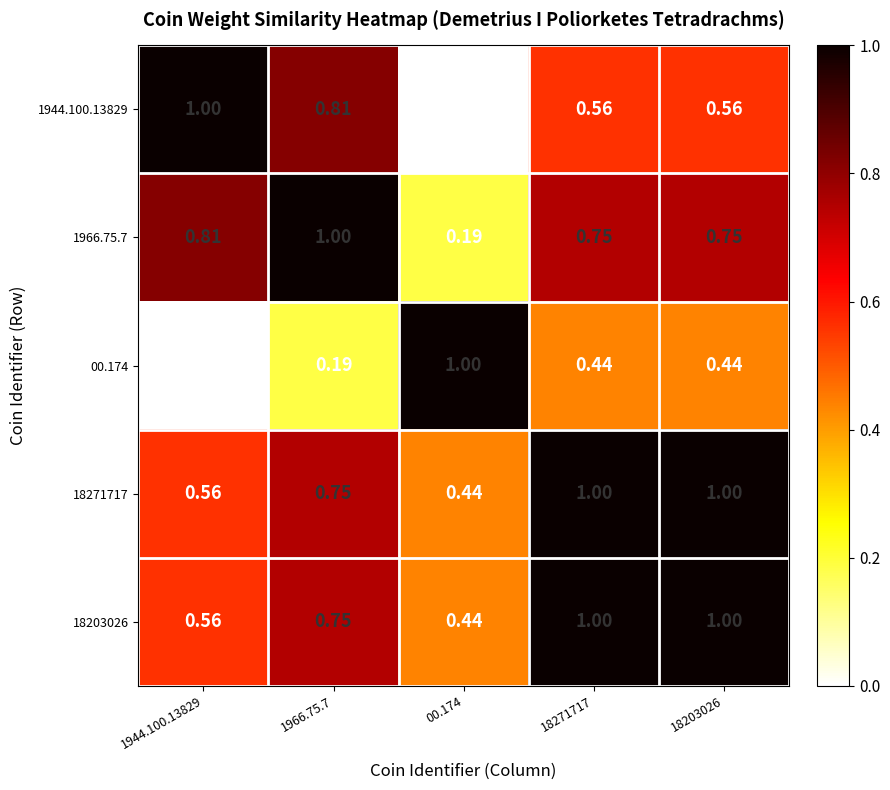

Is the value of 18271717 at 1944.100.13829 greater than the value of 00.174 at 1944.100.13829?

Yes